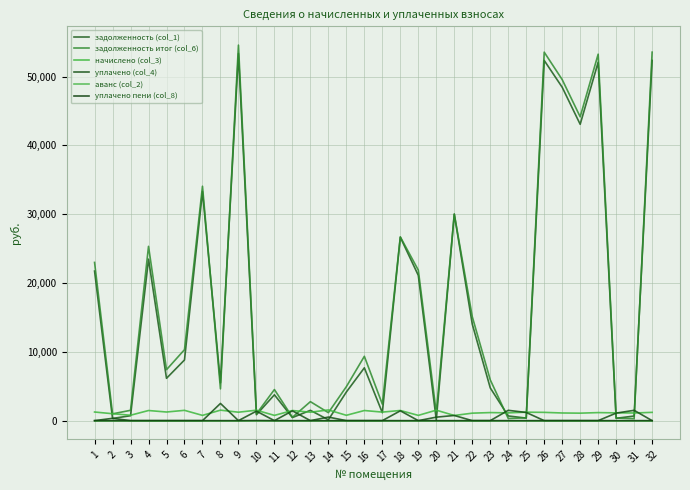

How many lines are shown in the chart?

6